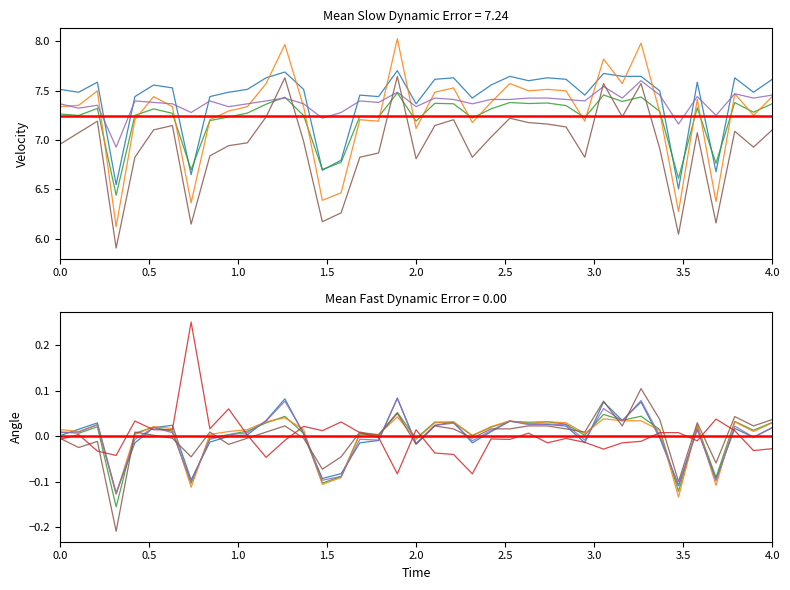

True or false: IPC_peptide has a value of 9.8 at 32.

False